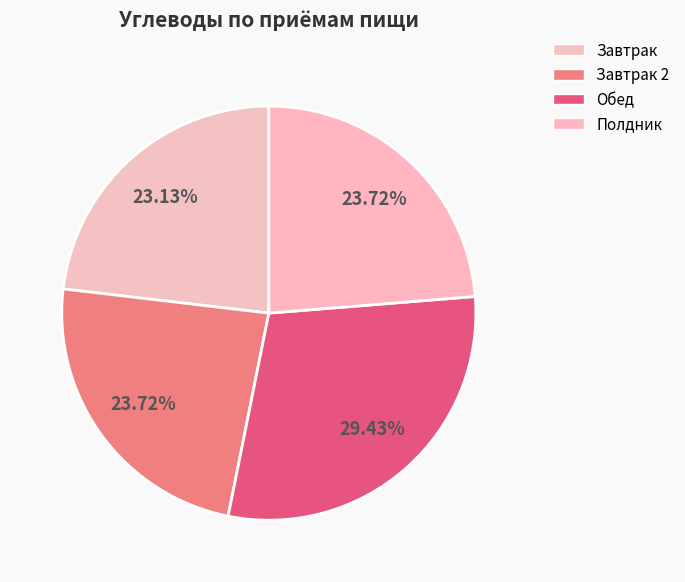

Count the number of slices in the pie.

4